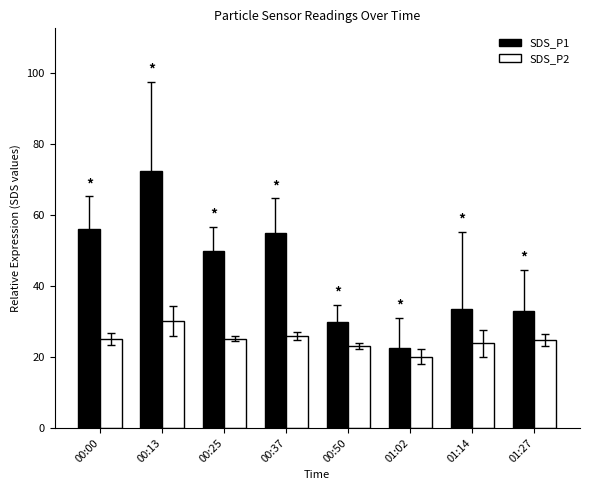

What is the smallest value displayed?

20.1